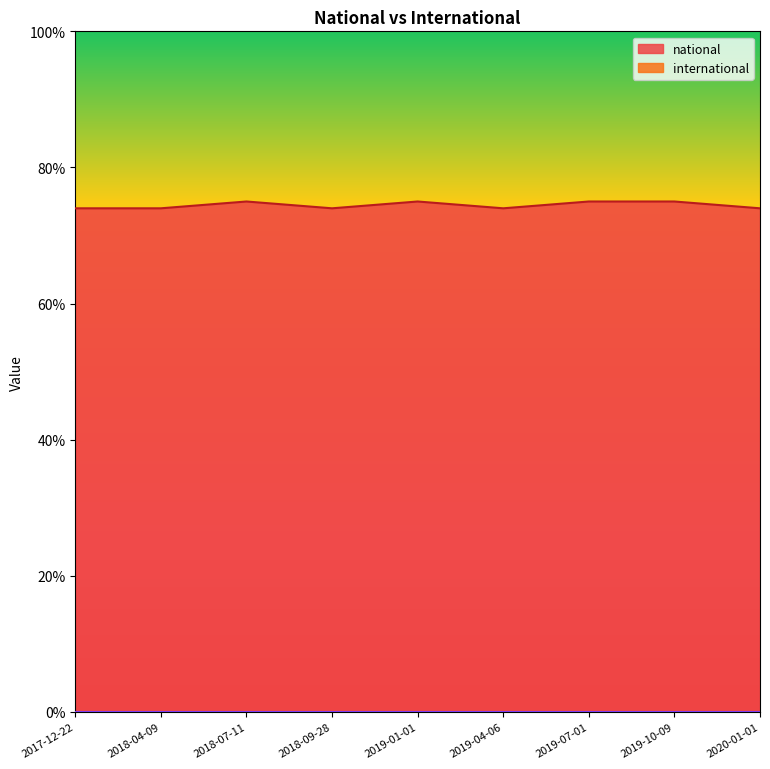

List the labels in order of value, smallest first.

2017-12-22, 2018-04-09, 2018-09-28, 2019-04-06, 2020-01-01, 2018-07-11, 2019-01-01, 2019-07-01, 2019-10-09